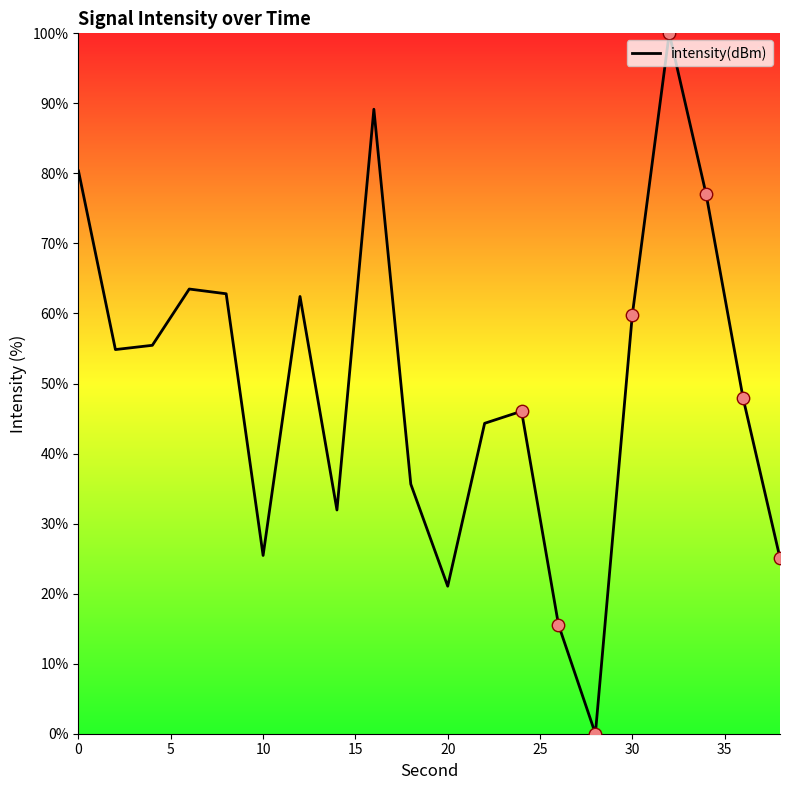

What is the difference between the maximum and minimum values?

100.0